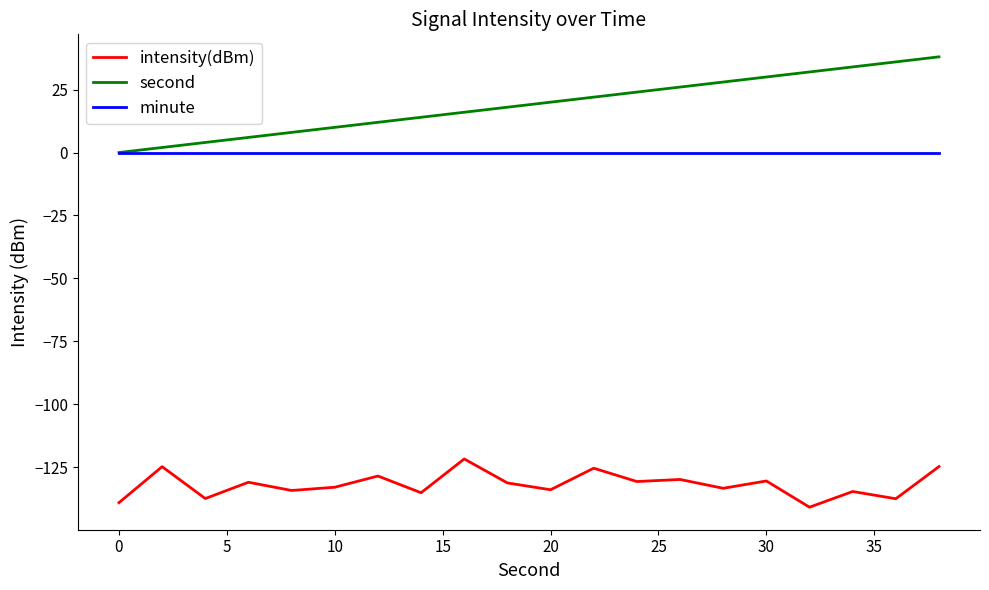

Which series has the largest range (max minus min)?

second